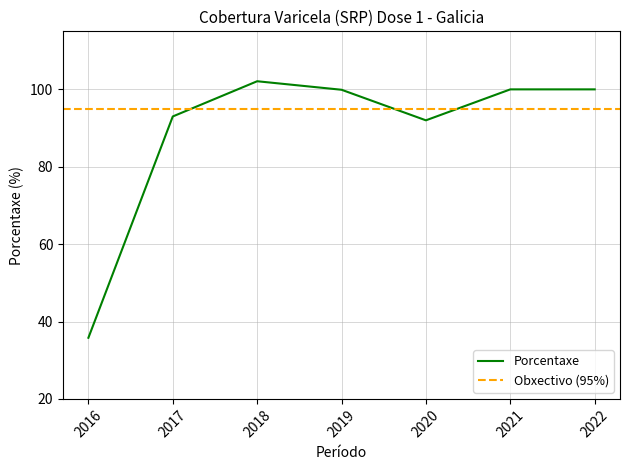

Where is the first local maximum?

2018